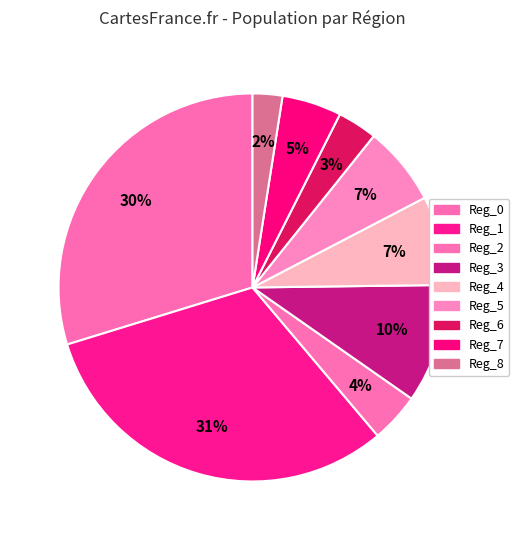

Which slice is the largest?

Reg_1